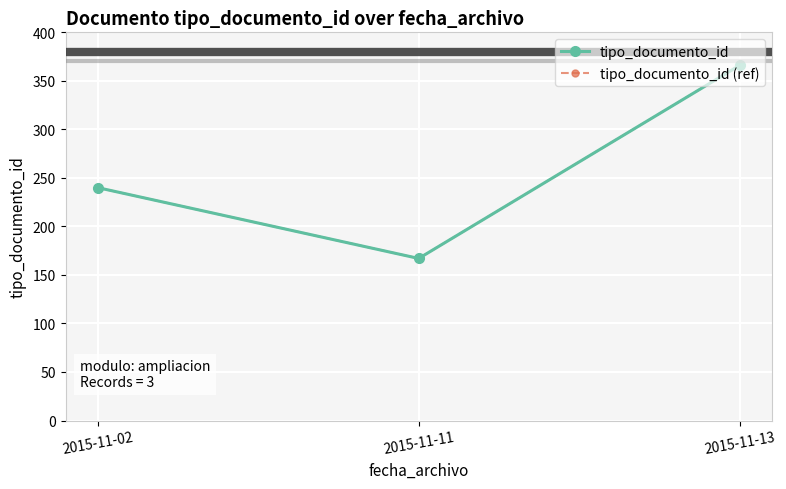

Does the chart have visible grid lines?

Yes